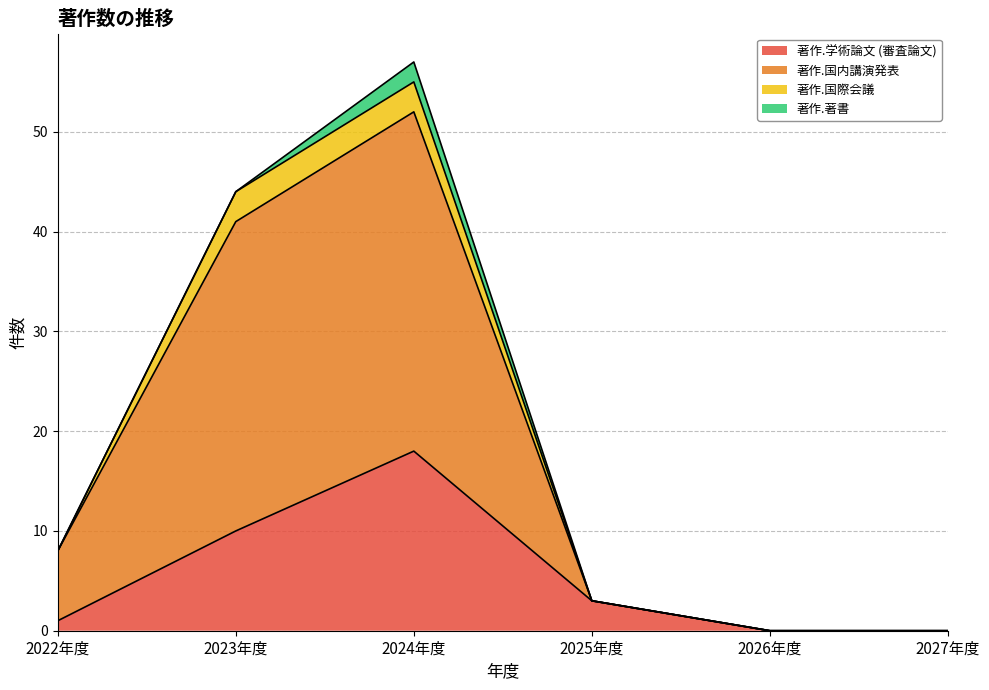

The 著作.国際会議 series shows 15 at 2023年度. True or false?

False